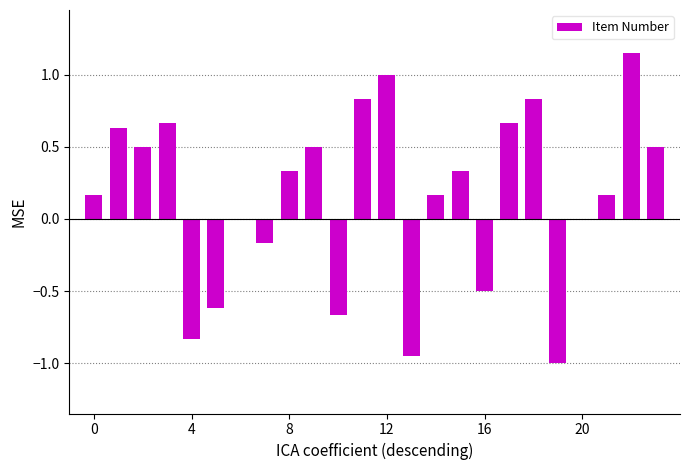

What is the sum of all values?

3.7